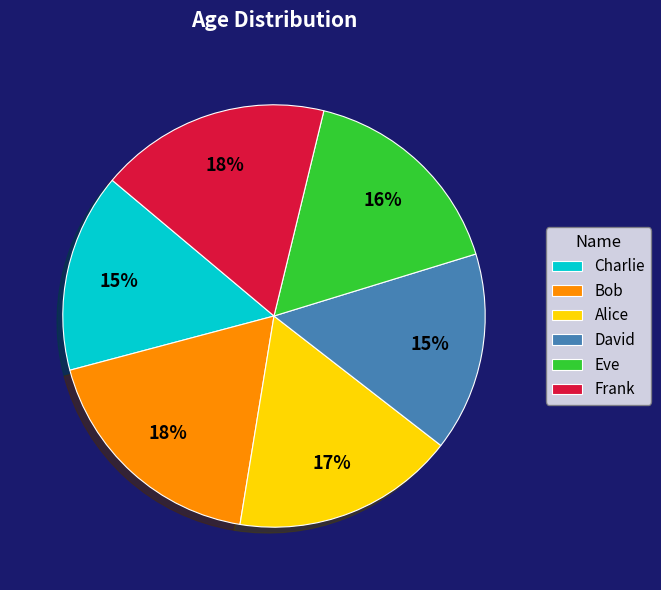

To the nearest percent, what is the average slice percentage?

17%